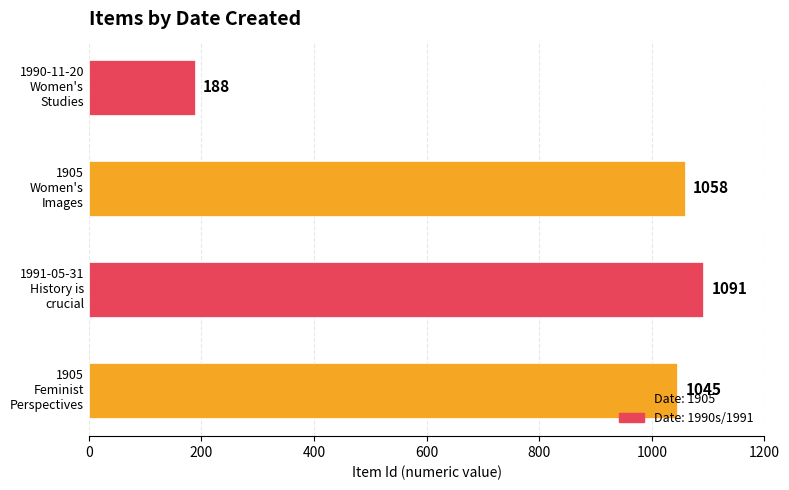

What is the minimum value shown in the chart?

188